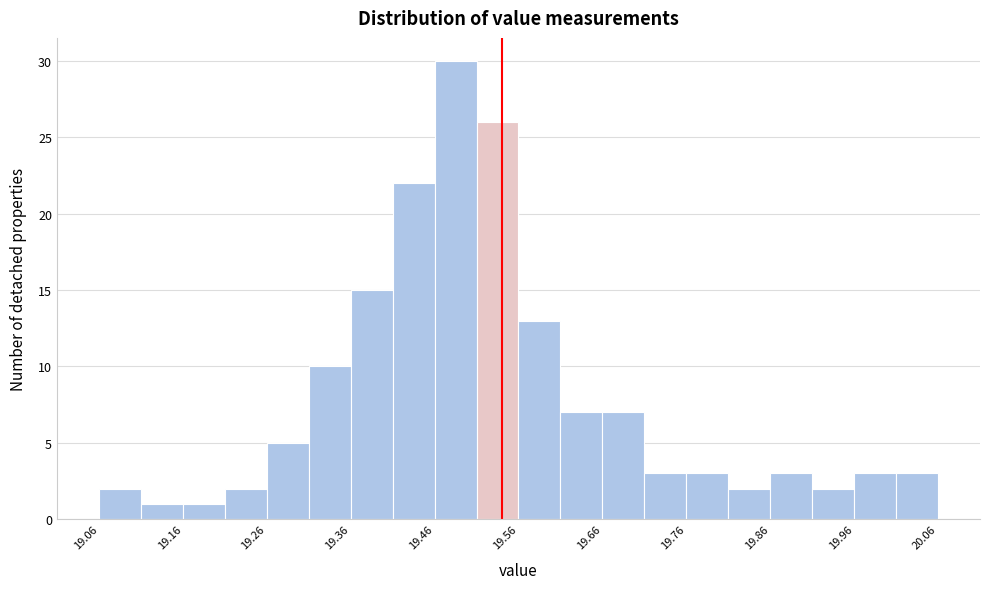

Over which range of the x-axis is the bar tallest?

19.46 to 19.51